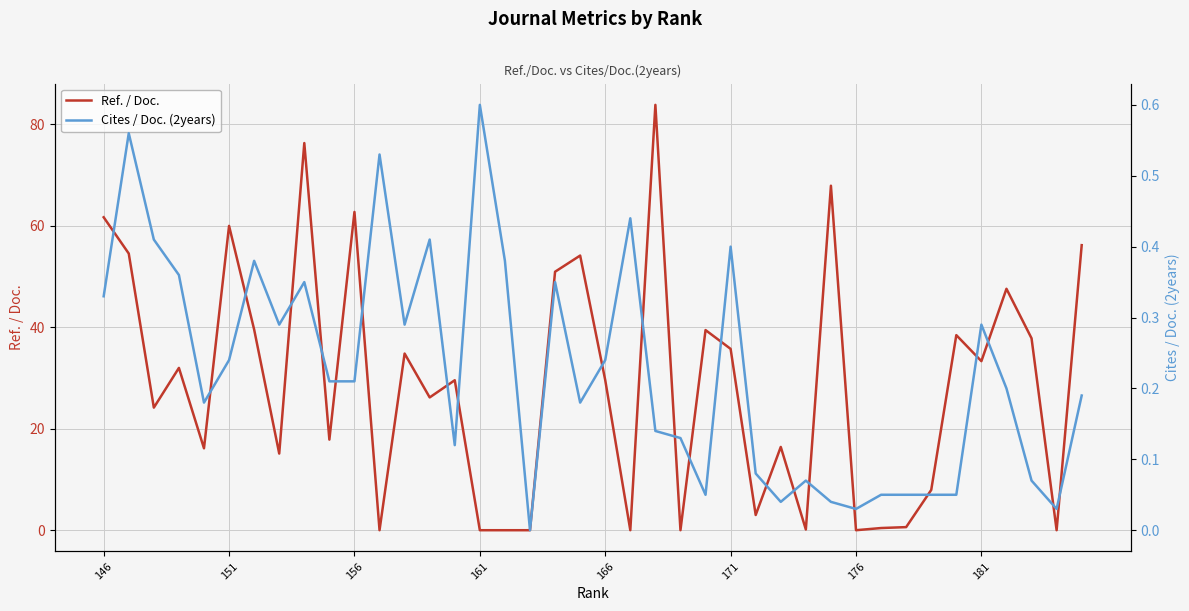

What is the value of the Ref. / Doc. point at the 3rd from the left?

24.2